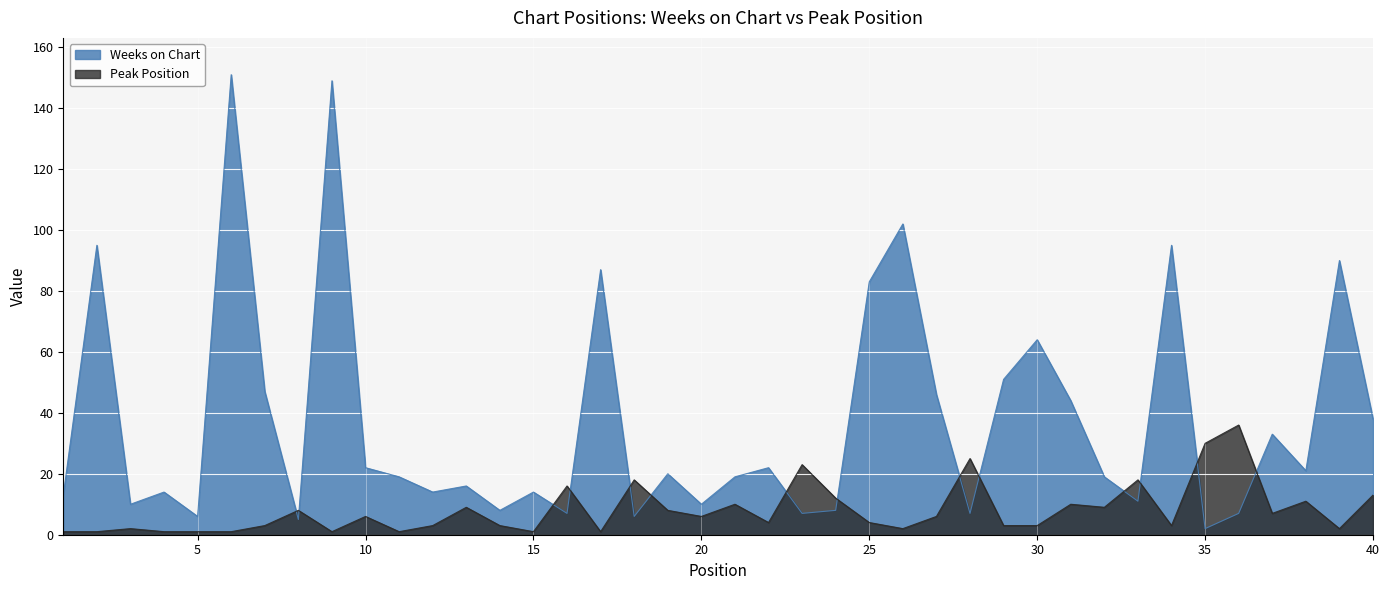

How many times do Peak Position and Weeks on Chart cross each other?

14